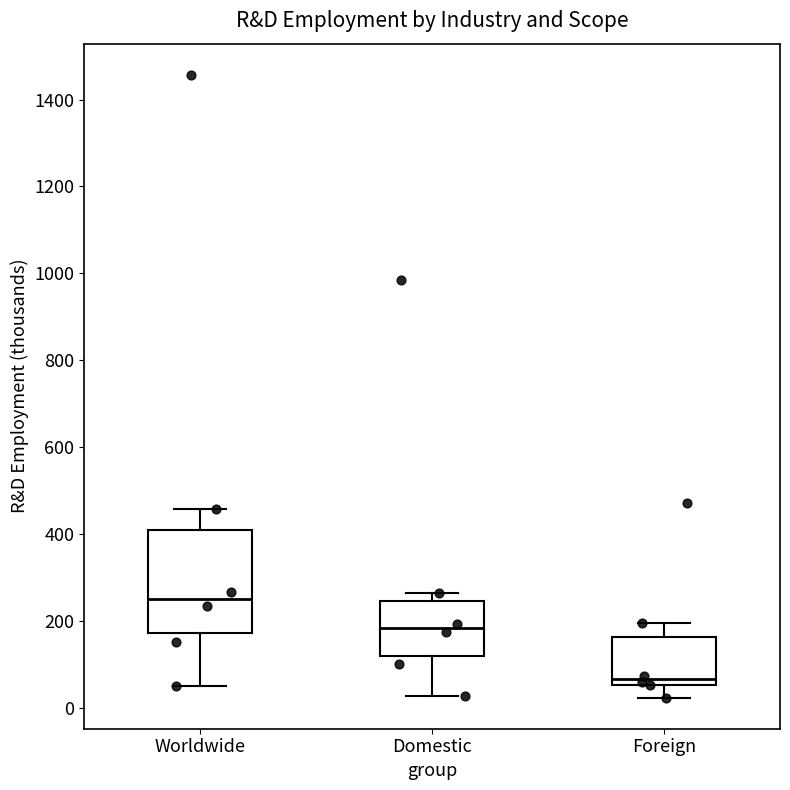

Reading left to right, transcribe this box plot: for each box, give where its median line is, the range the box spans, and where its two whiskers end, as read against the y-axis. The values are not printed on the chart, so give them approximately, as read against the axis.

Worldwide: median 260, box 180 to 420, whiskers 60 to 460
Domestic: median 180, box 120 to 240, whiskers 20 to 260
Foreign: median 60 (just above the box's lower edge), box 60 to 160, whiskers 20 to 200